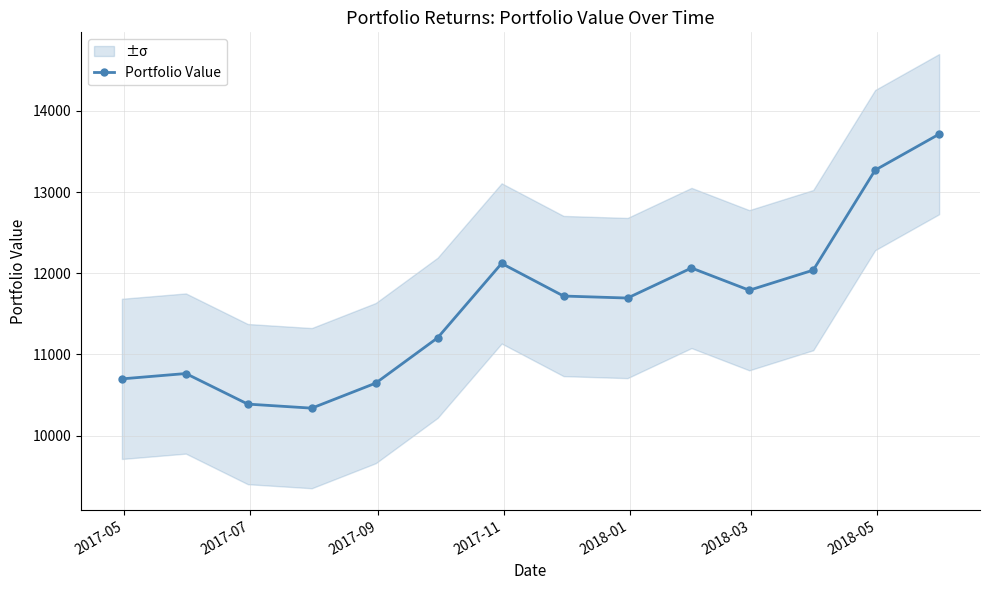

What is the minimum value shown in the chart?

10338.2